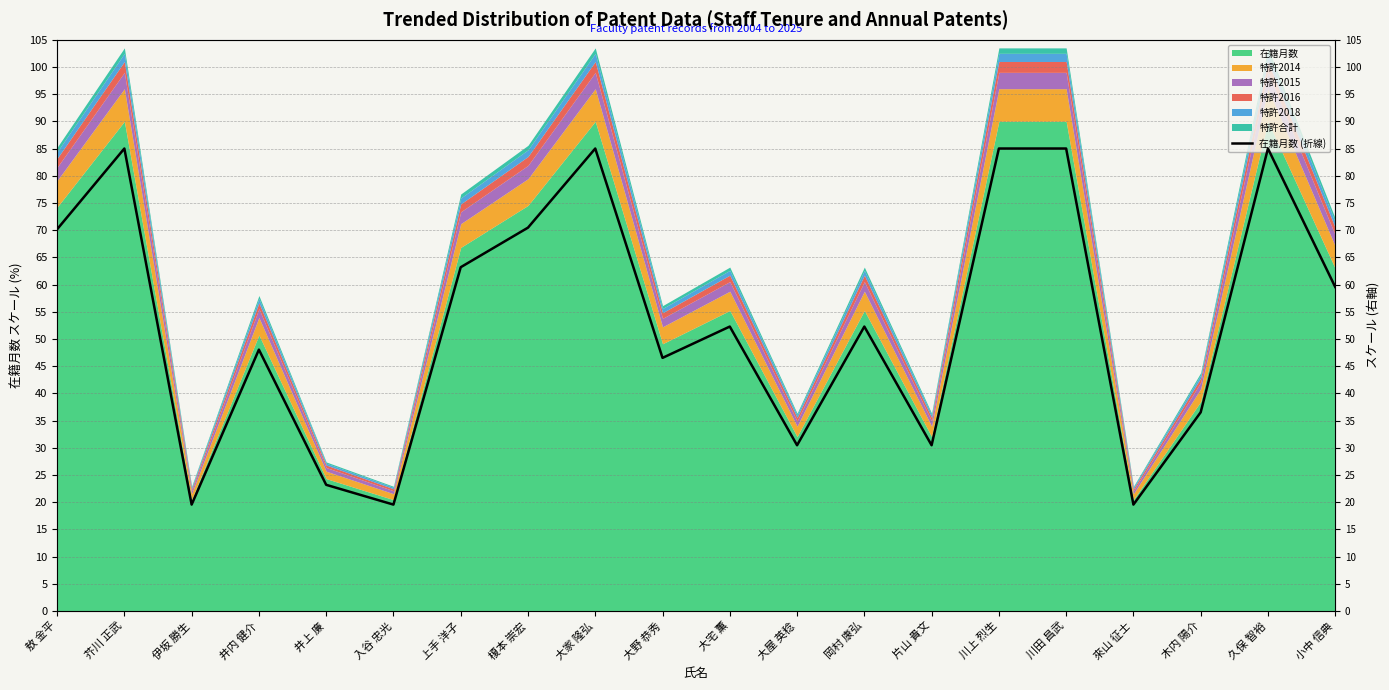

Where is the first local maximum?

芥川 正武